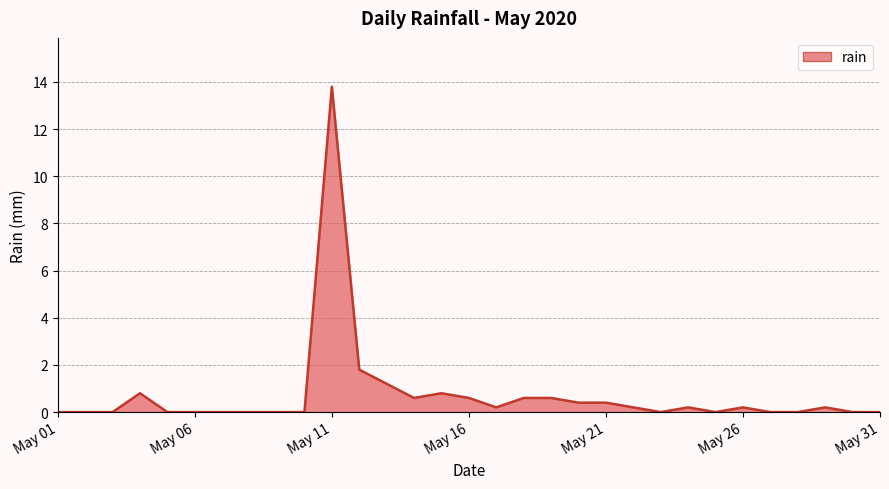

At which category does the chart reach its peak across all series?

May 11